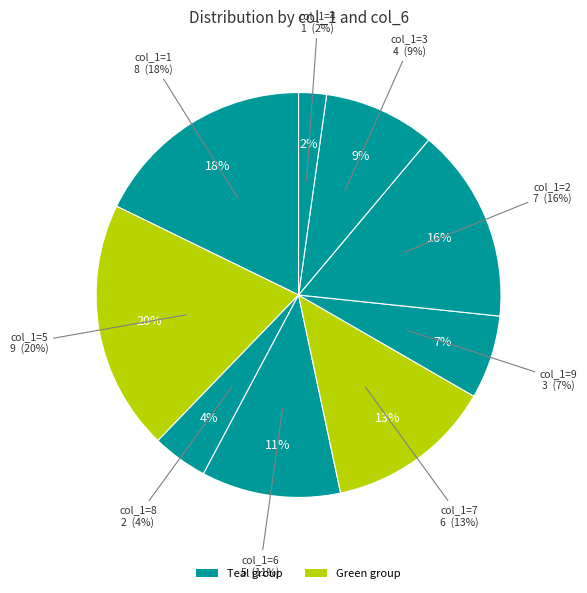

What is the smallest slice in the pie chart?

1